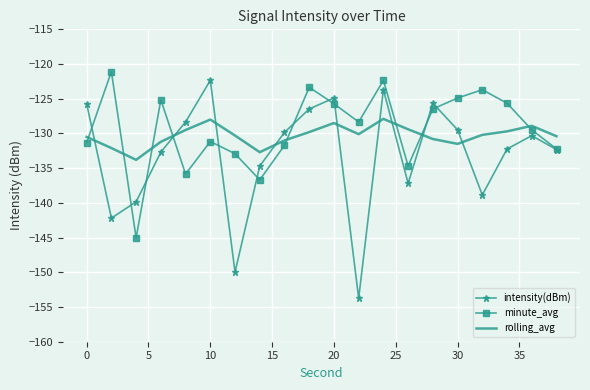

True or false: rolling_avg and intensity(dBm) intersect in this chart.

True